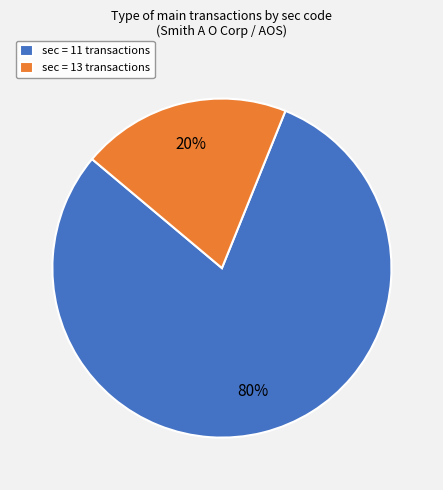

What is the ratio of the value at sec = 11 transactions to the value at sec = 13 transactions?

4.0